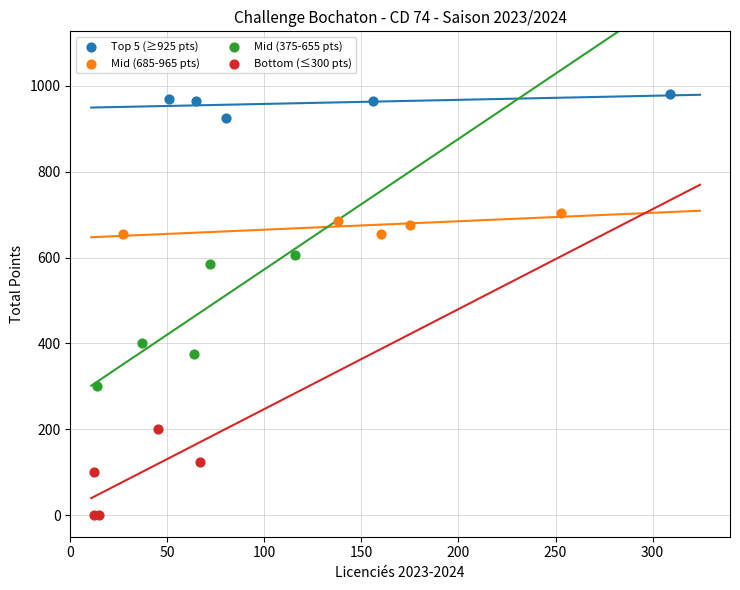

Which series reaches the maximum Y coordinate?

Top 5 (≥925 pts)